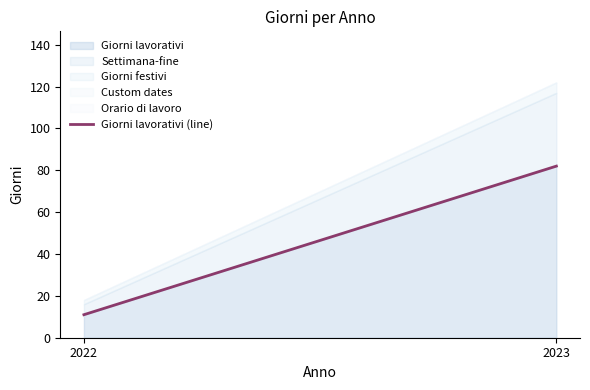

True or false: the data shows 11 at 2022.

True